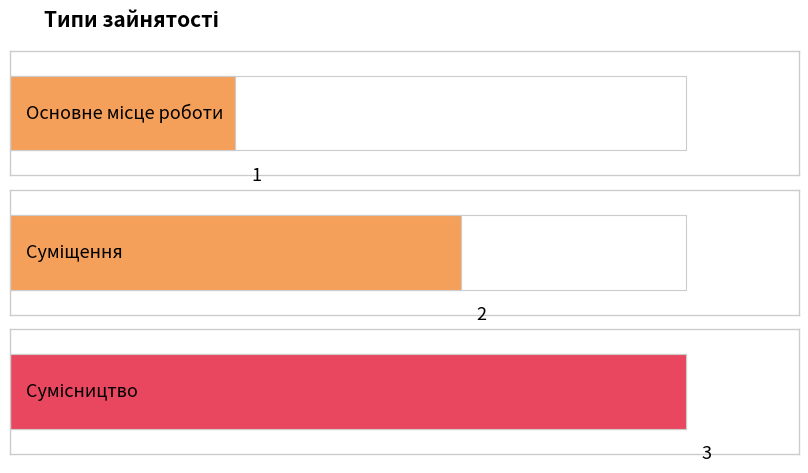

True or false: the data shows 2 at Суміщення.

True